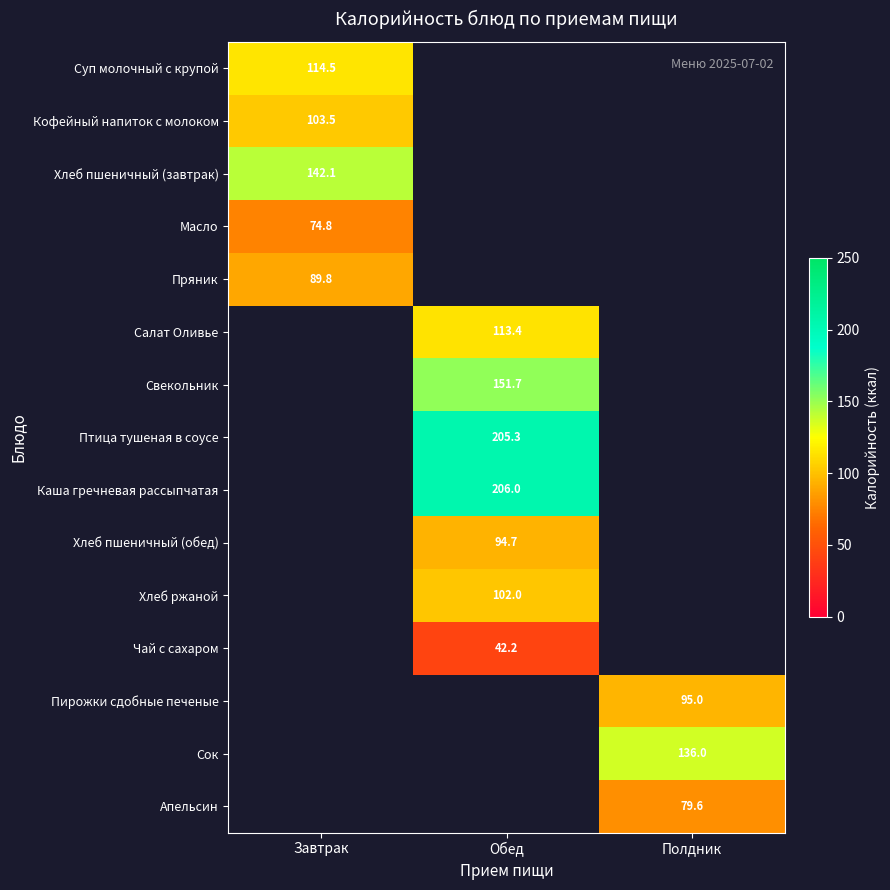

At how many categories does at least one series exceed 176?

1